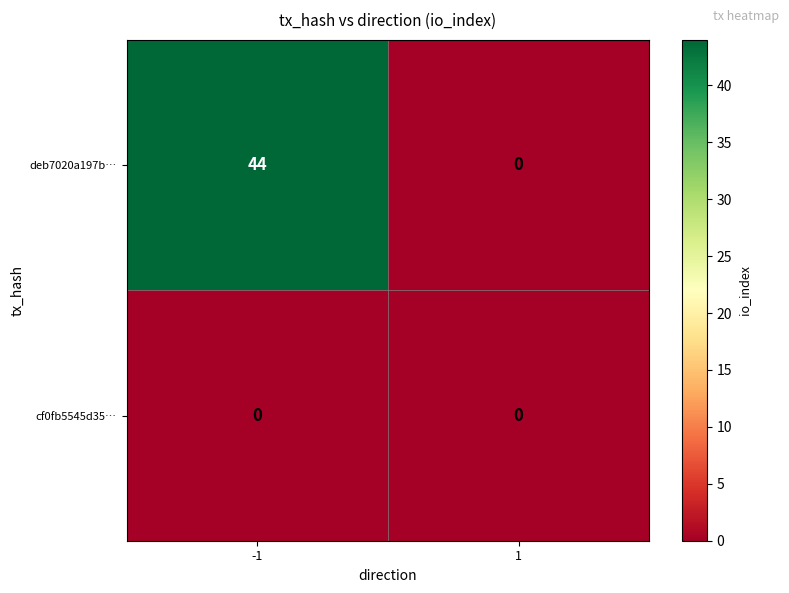

Rank the series by their maximum value, from lowest to highest.

cf0fb5545d35…, deb7020a197b…